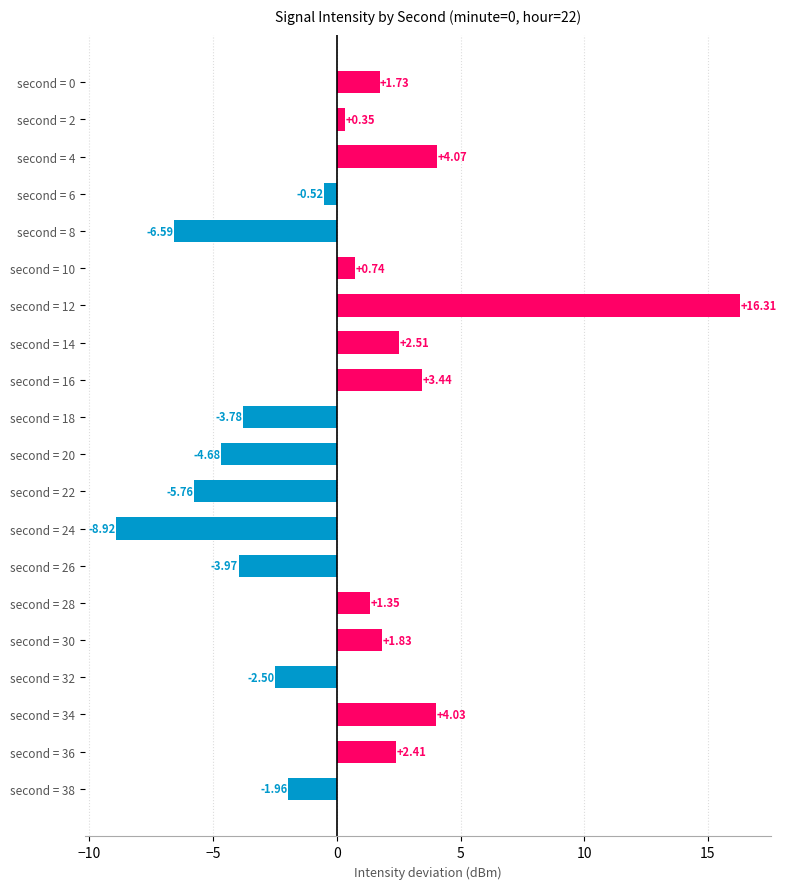

How many negative values are there?

9